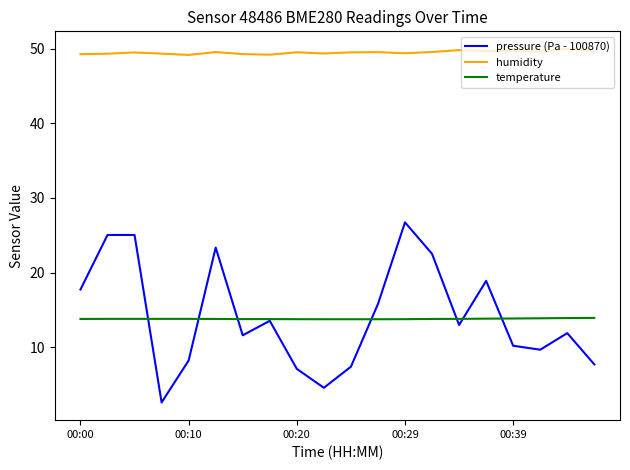

What is the minimum value shown in the chart?

2.6